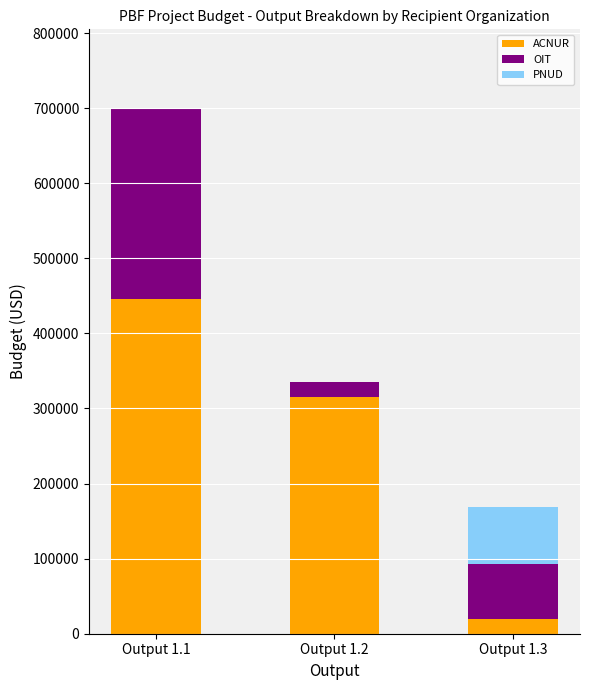

What is the maximum value for ACNUR?

446000.0